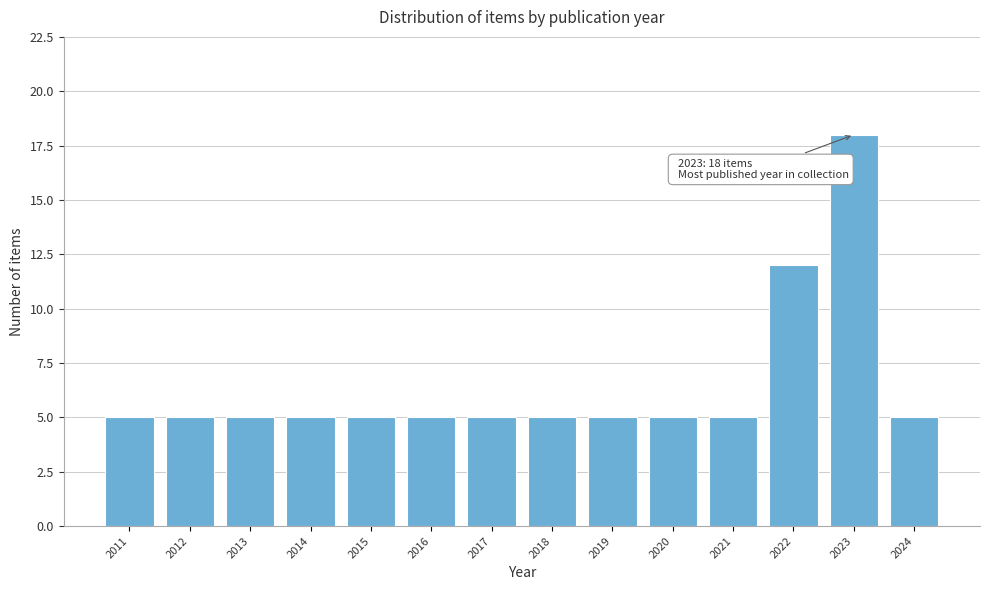

Reading left to right, extract all data points from this chart.

5	5	5	5	5	5	5	5	5	5	5	12	18	5